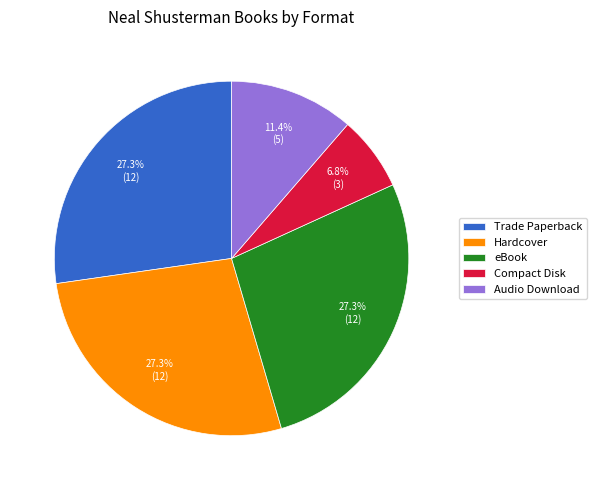

Is Audio Download the majority of the pie?

No